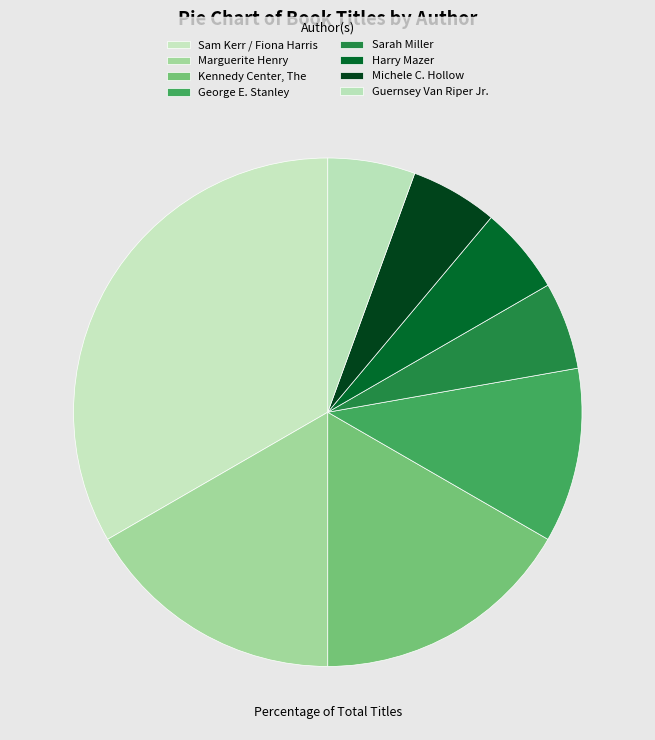

To the nearest percent, what is the combined percentage of Guernsey Van Riper Jr. and Marguerite Henry?

22%